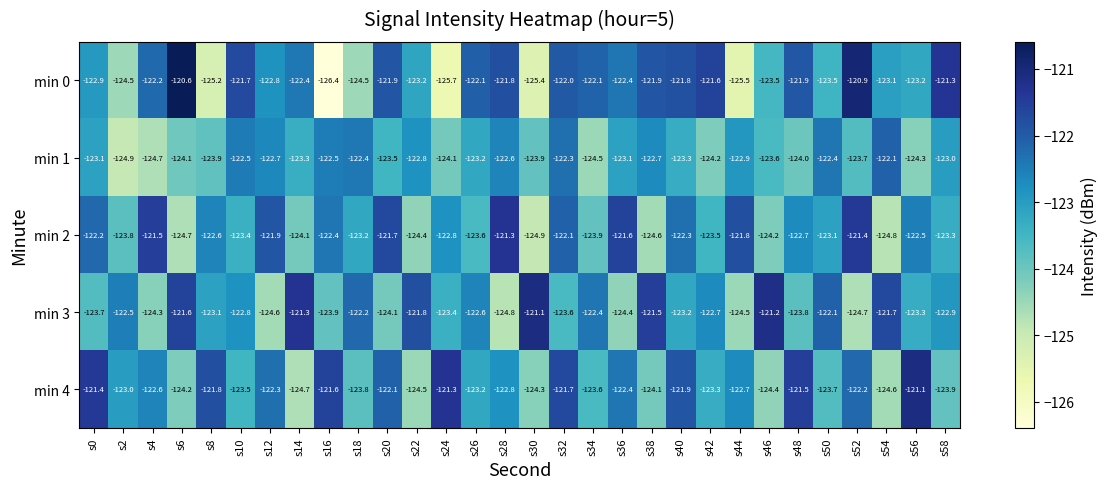

The value of min 4 at s54 is -124.6. True or false?

True